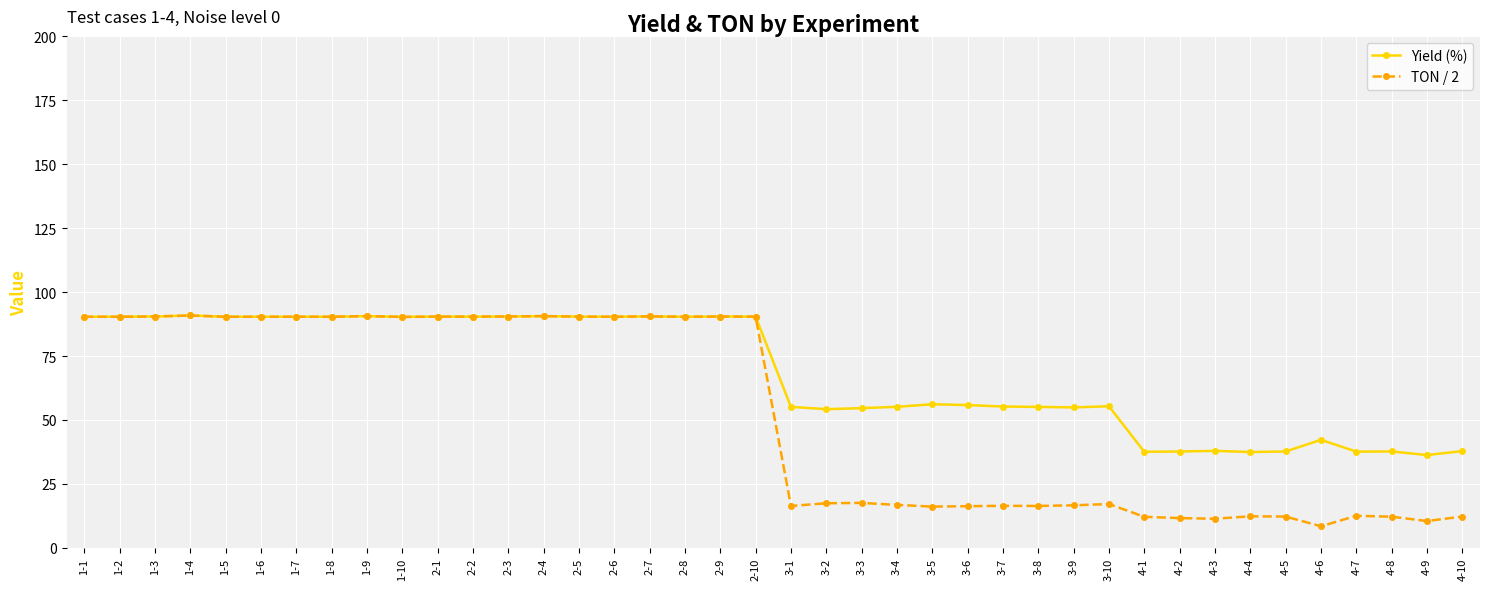

What is the label of the 35th point from the left?

4-5